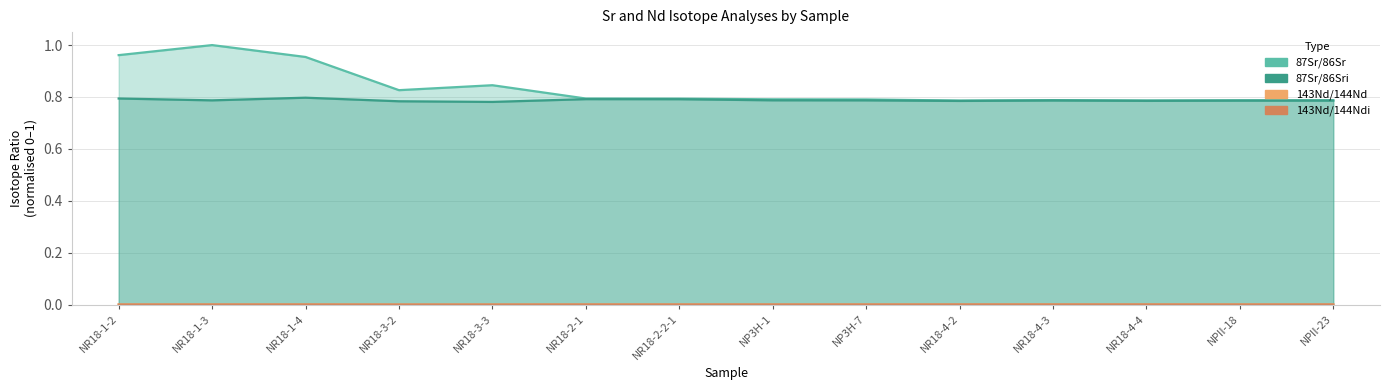

What is the spread (max minus min) of values at NR18-4-2?

0.8